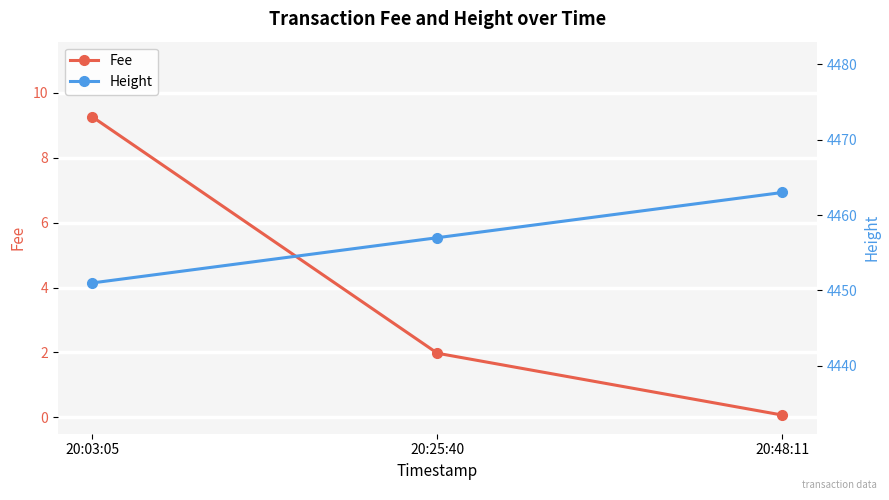

What is the sum of all Fee values?

11.3